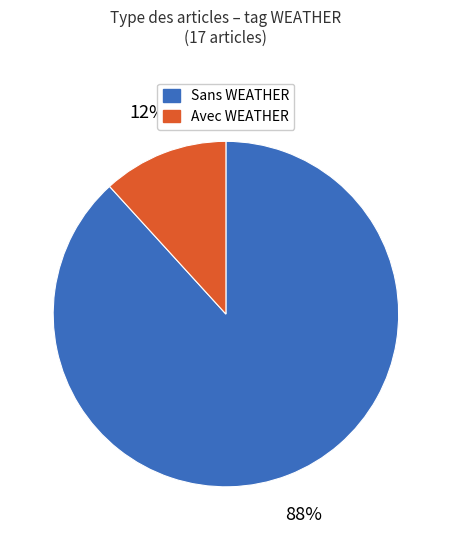

Is there any slice that represents more than half of the pie?

Yes